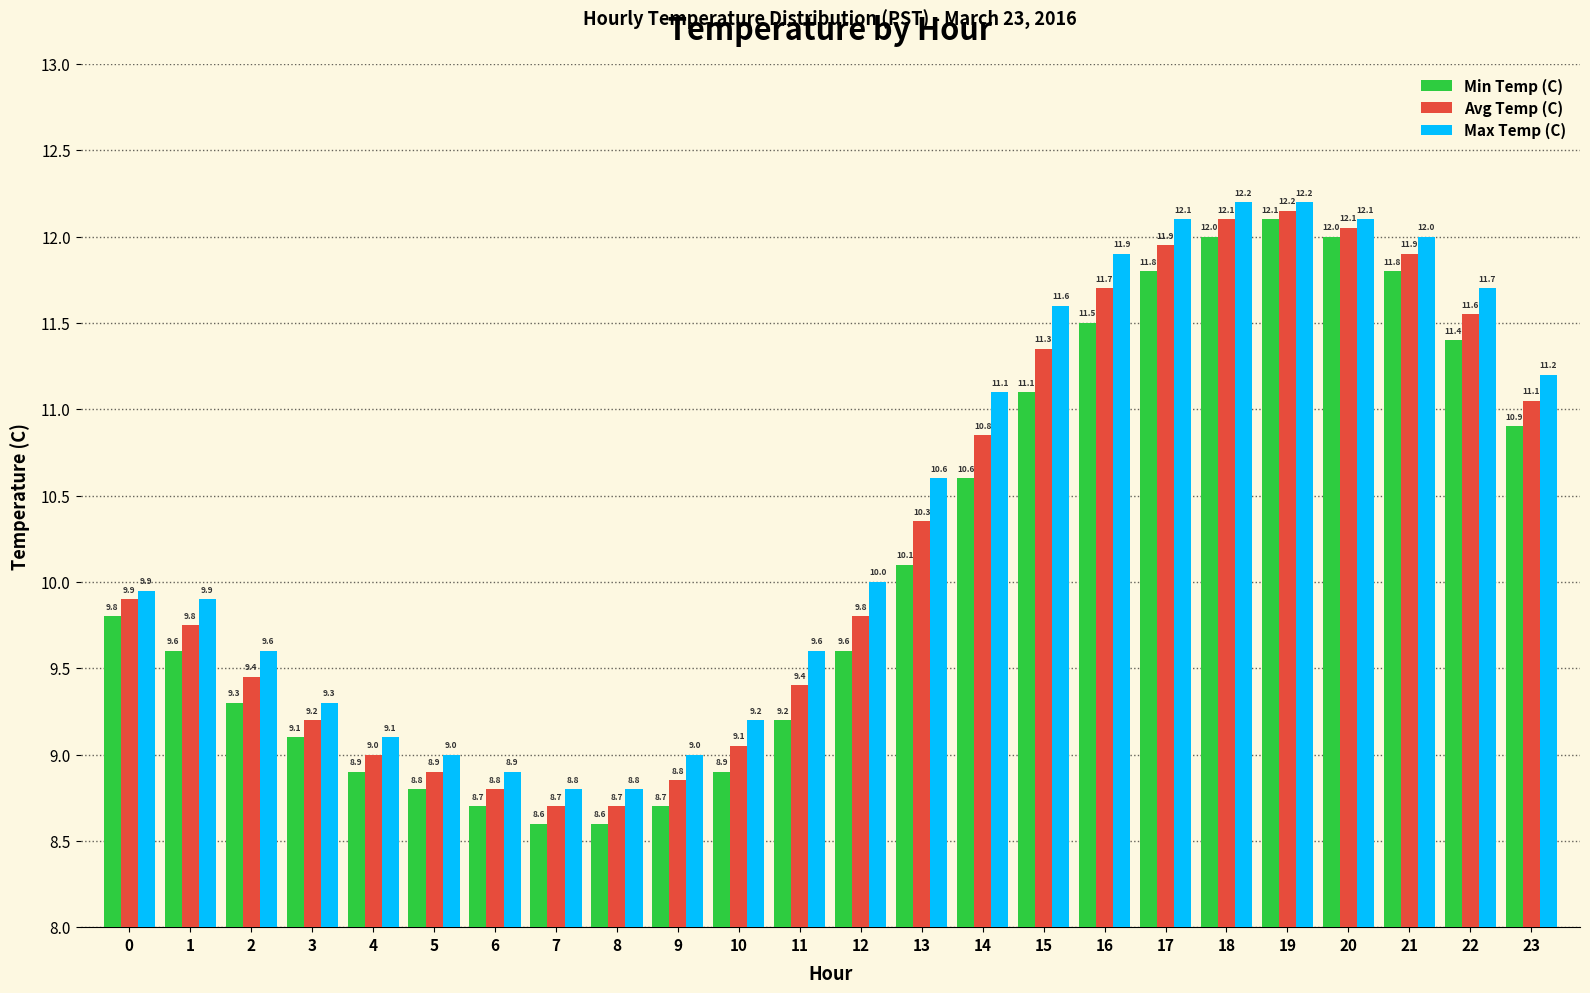

Rank the series at 23 from highest to lowest value.

Max Temp (C), Avg Temp (C), Min Temp (C)